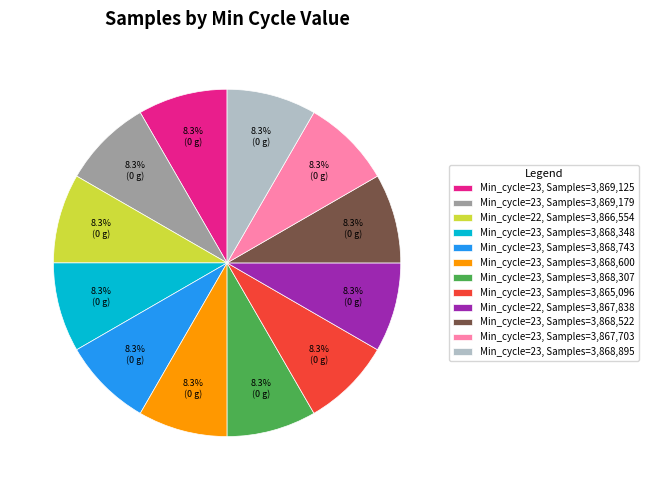

Approximately how many times larger is the value at Min_cycle=23, Samples=3,868,307 compared to Min_cycle=23, Samples=3,865,096?

1.0